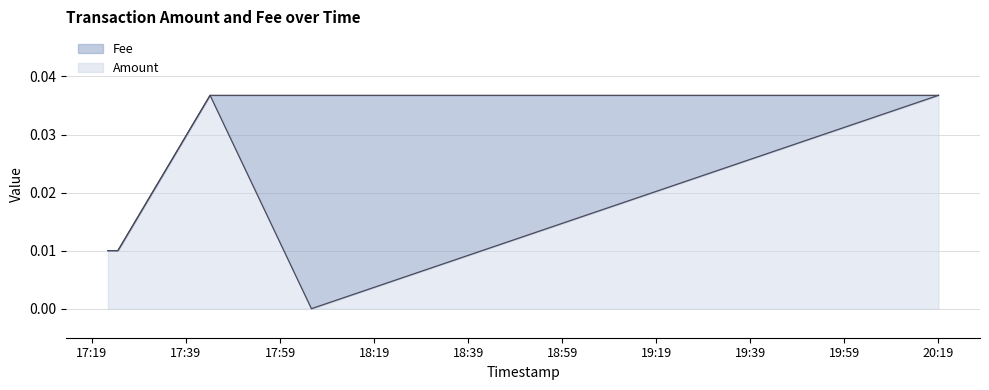

True or false: Amount and Fee cross at least once.

False